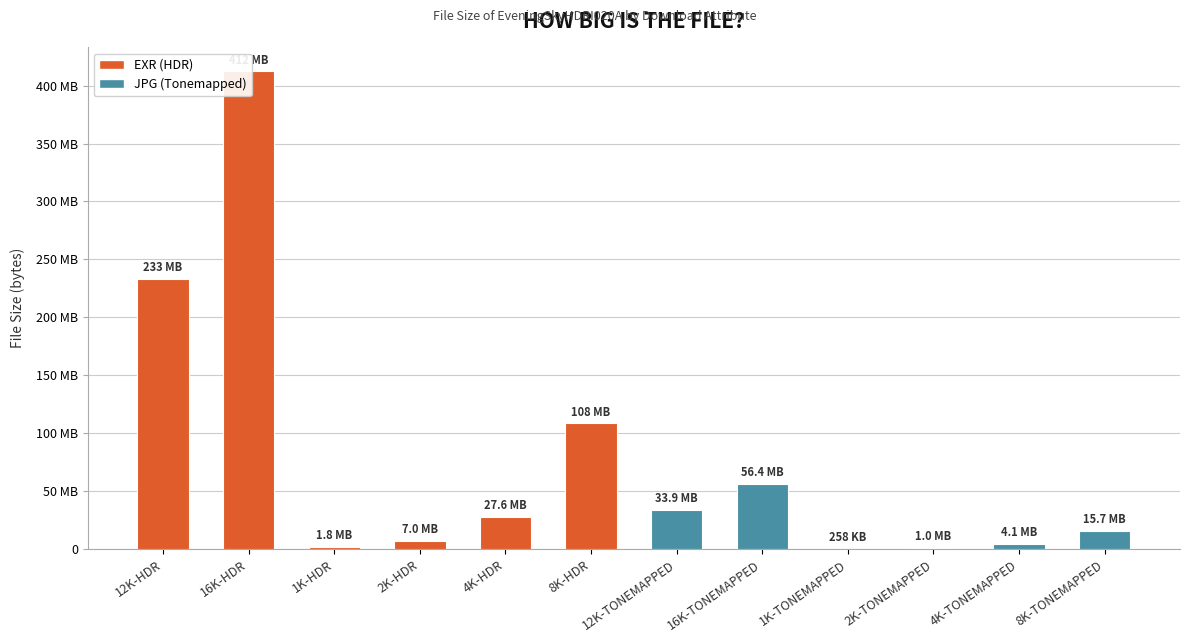

What position from the left is 16K-HDR?

2